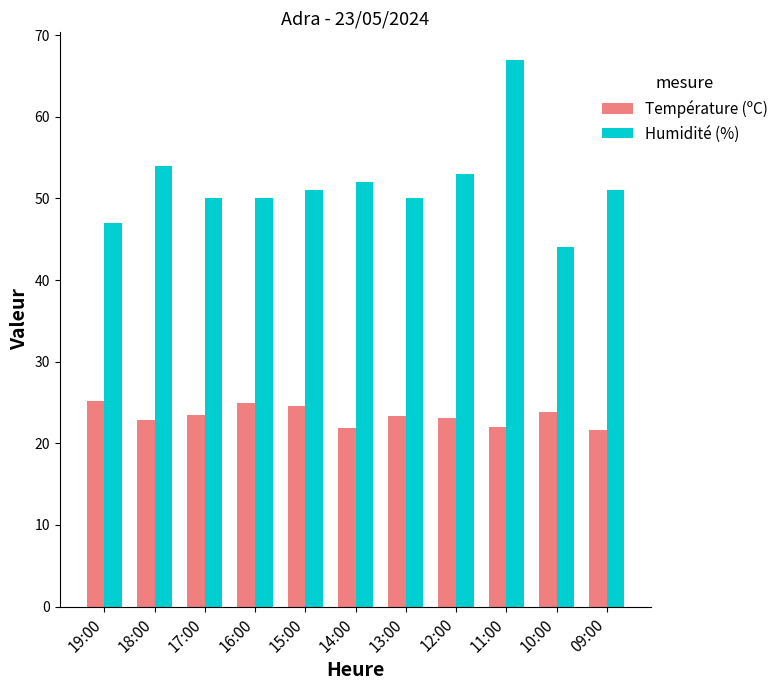

Does the chart contain stacked bars?

No